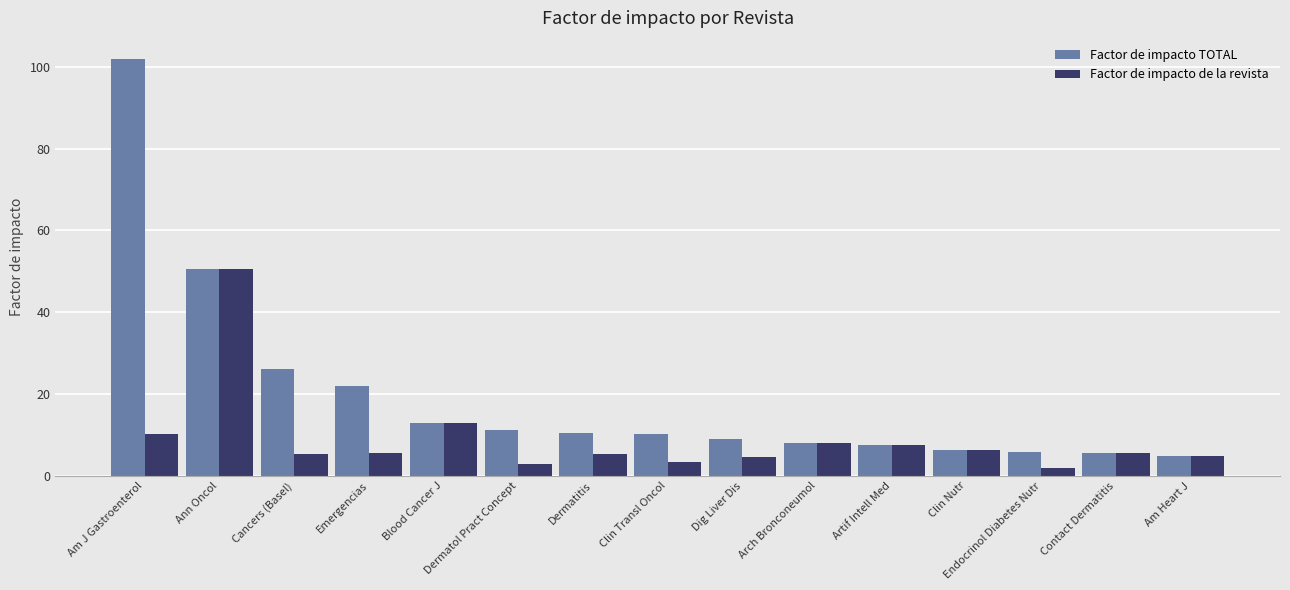

What are all the series names shown in the legend?

Factor de impacto TOTAL, Factor de impacto de la revista